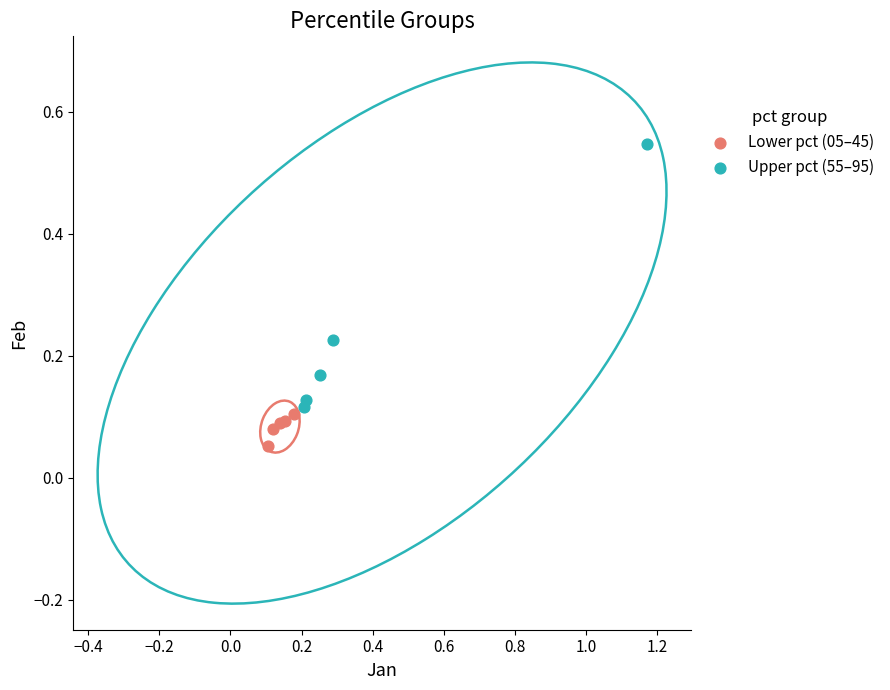

Which series has the widest spread of Y values?

Upper pct (55–95)